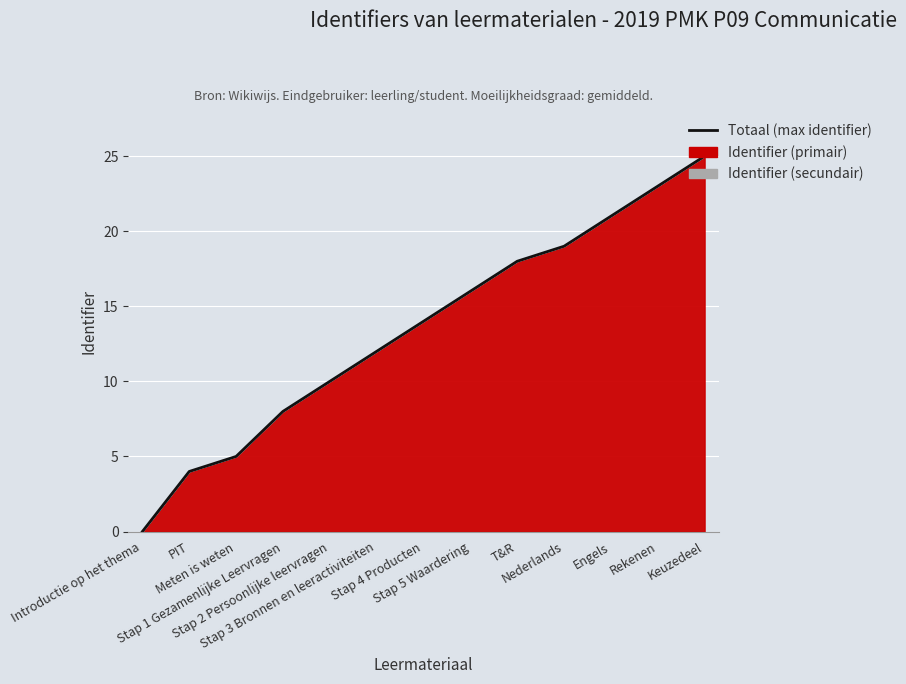

Rank the categories by value from lowest to highest.

Introductie op het thema, PIT, Meten is weten, Stap 1 Gezamenlijke Leervragen, Stap 2 Persoonlijke leervragen, Stap 3 Bronnen en leeractiviteiten, Stap 4 Producten, Stap 5 Waardering, T&R, Nederlands, Engels, Rekenen, Keuzedeel